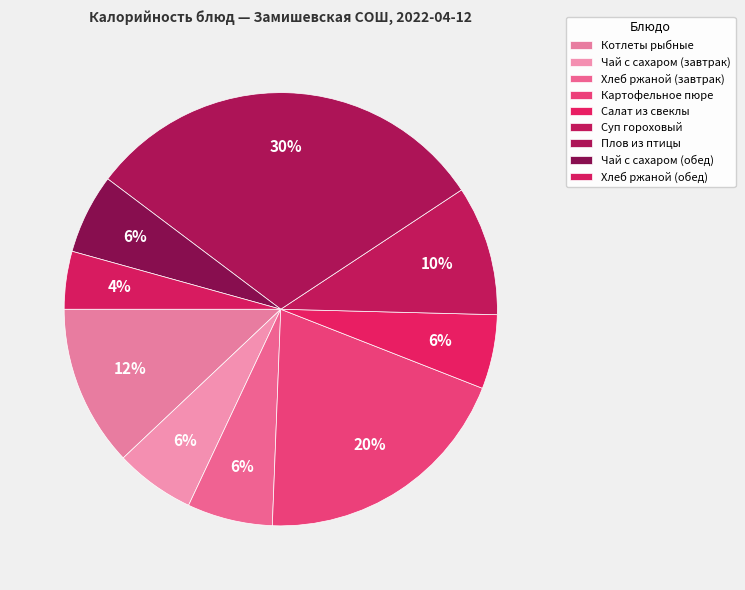

What is the change in value from Салат из свеклы to Чай с сахаром (обед)?

+3.4